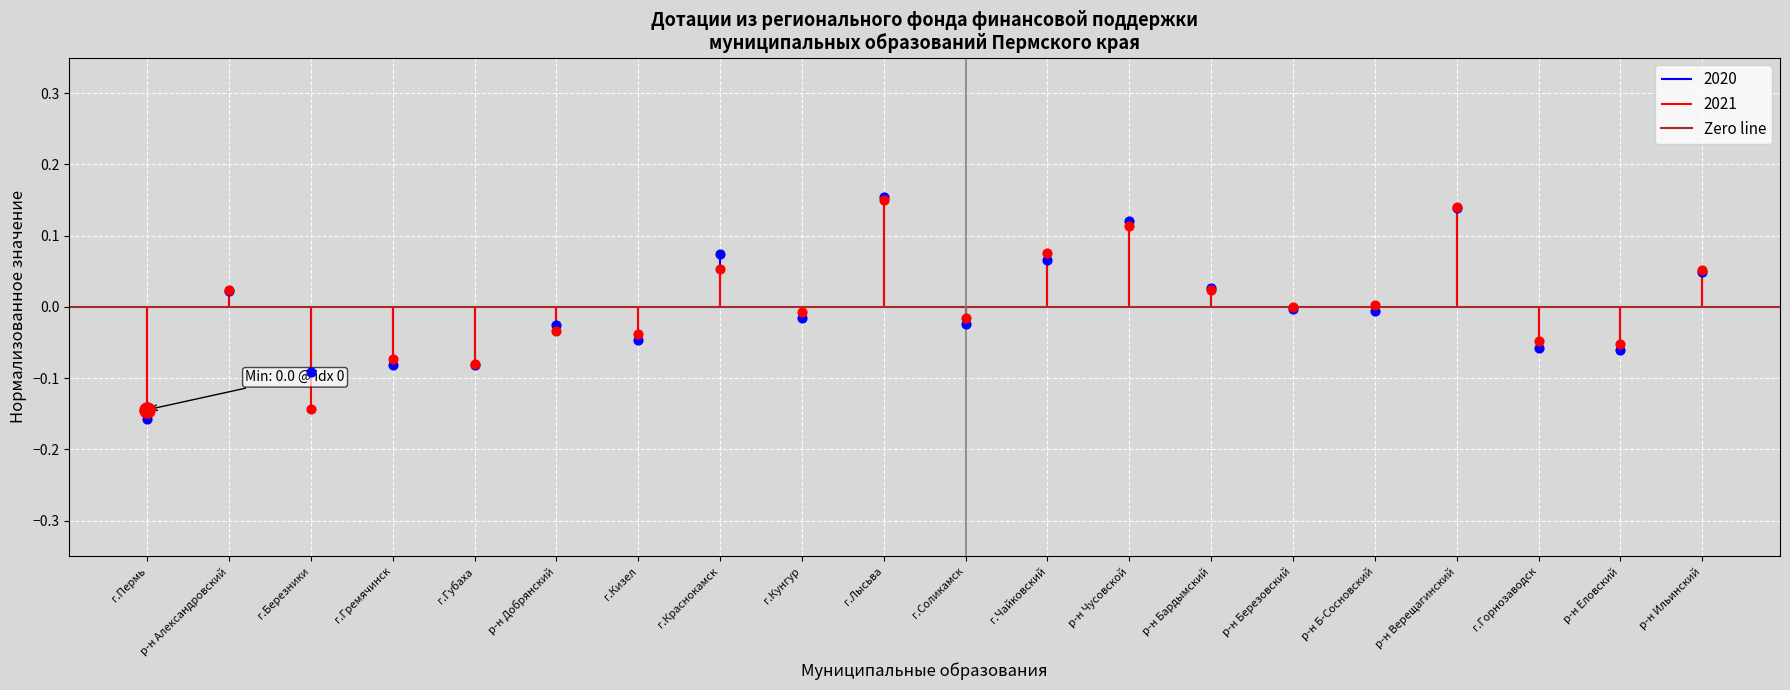

Which series has the largest Y range (max minus min)?

2020